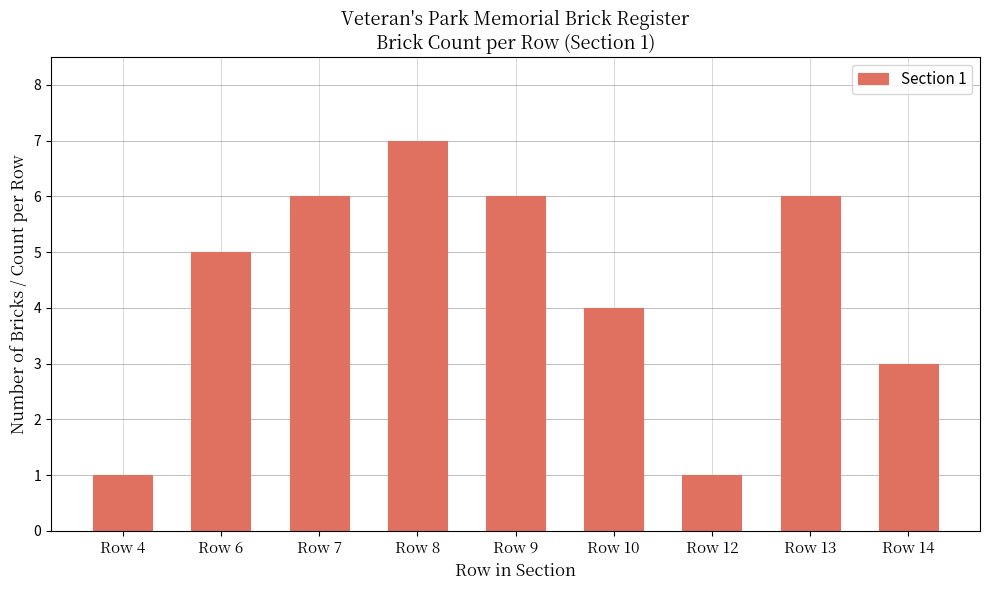

Count the values in the range 3 to 6.

6